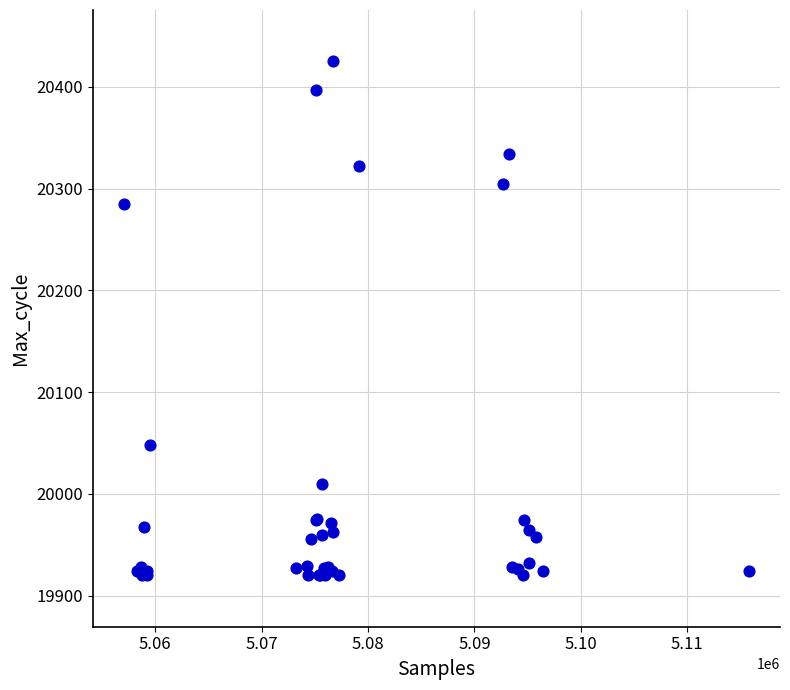

What Y value in the scatter plot is closest to 20172?

20285